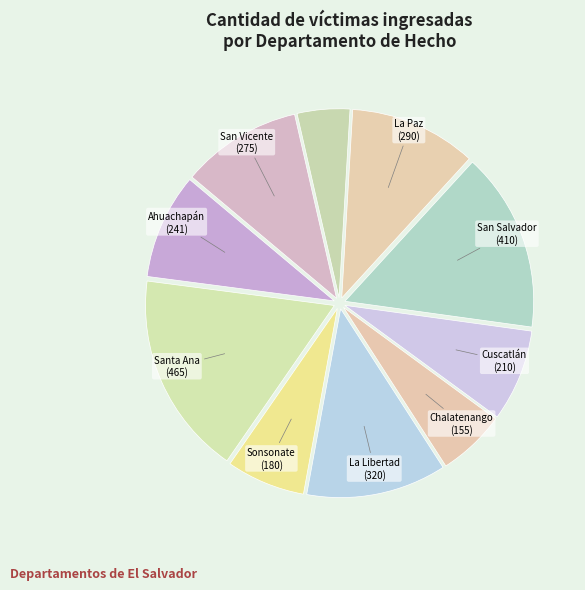

How many slices are in this pie chart?

10